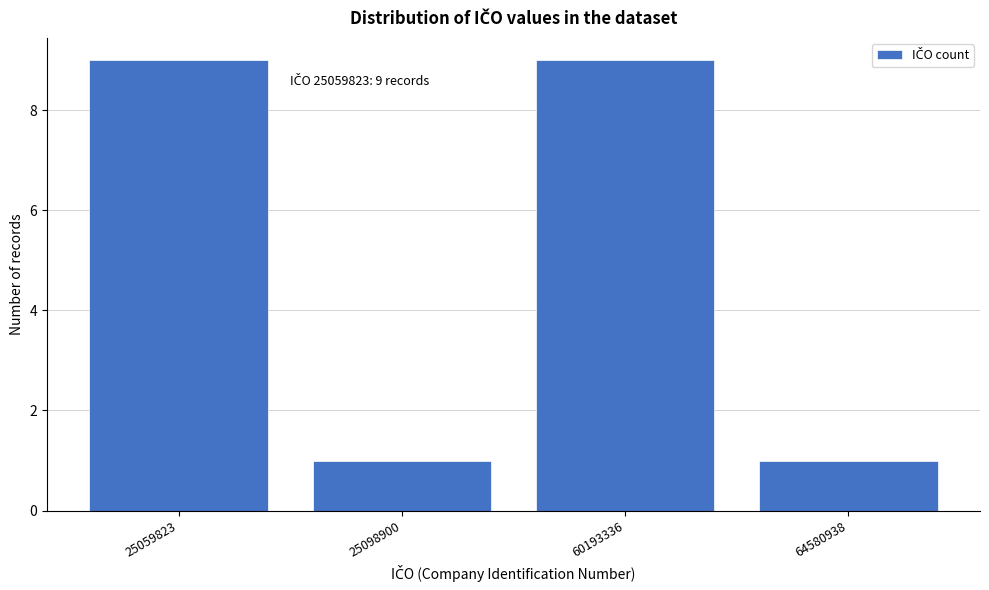

Reading left to right, extract all data points from this chart.

25059823=9	25098900=1	60193336=9	64580938=1